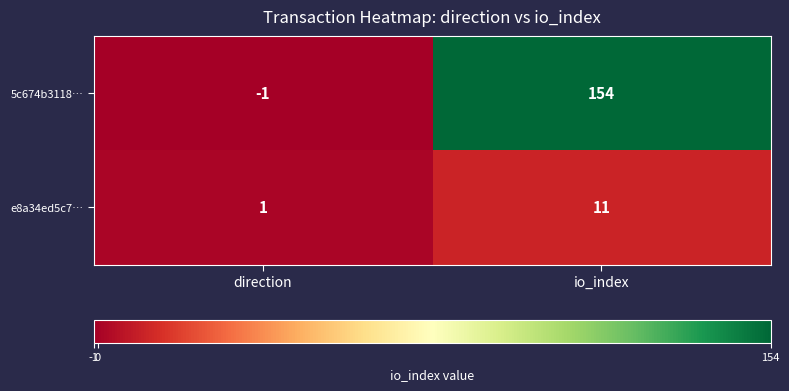

At which category is the sum across all series the highest?

io_index